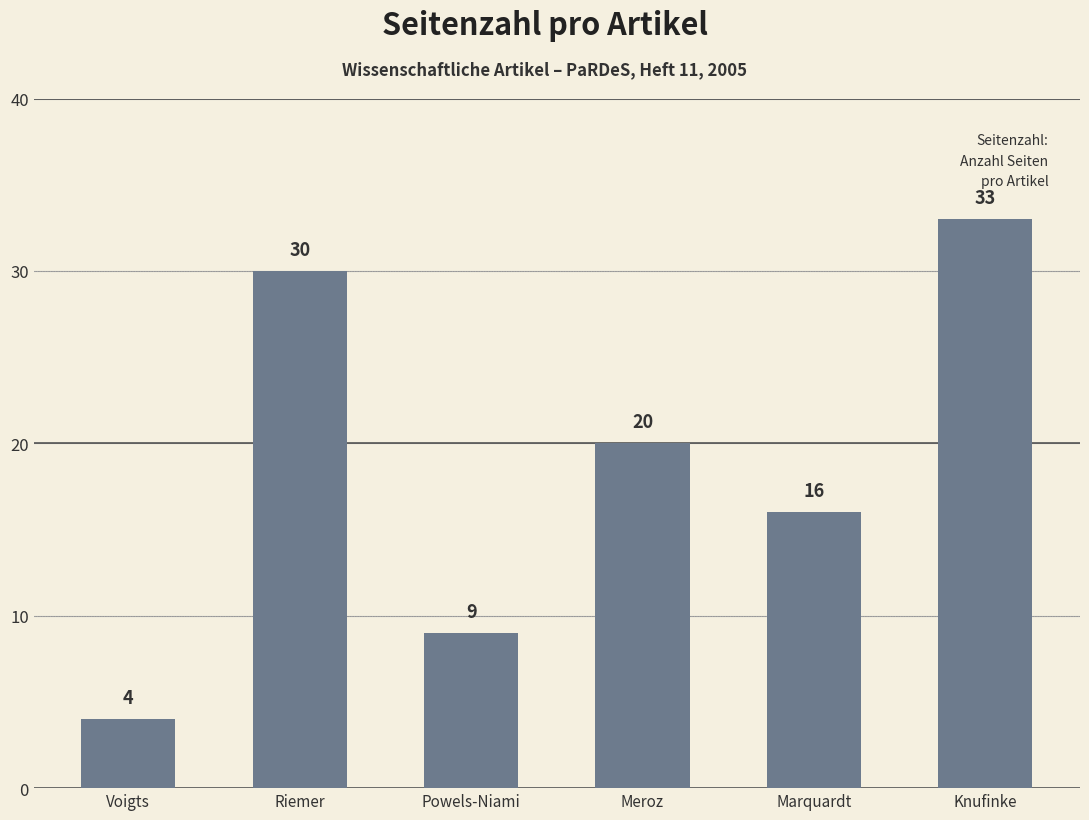

Reading left to right, transcribe all the data shown in this chart.

Voigts=4	Riemer=30	Powels-Niami=9	Meroz=20	Marquardt=16	Knufinke=33